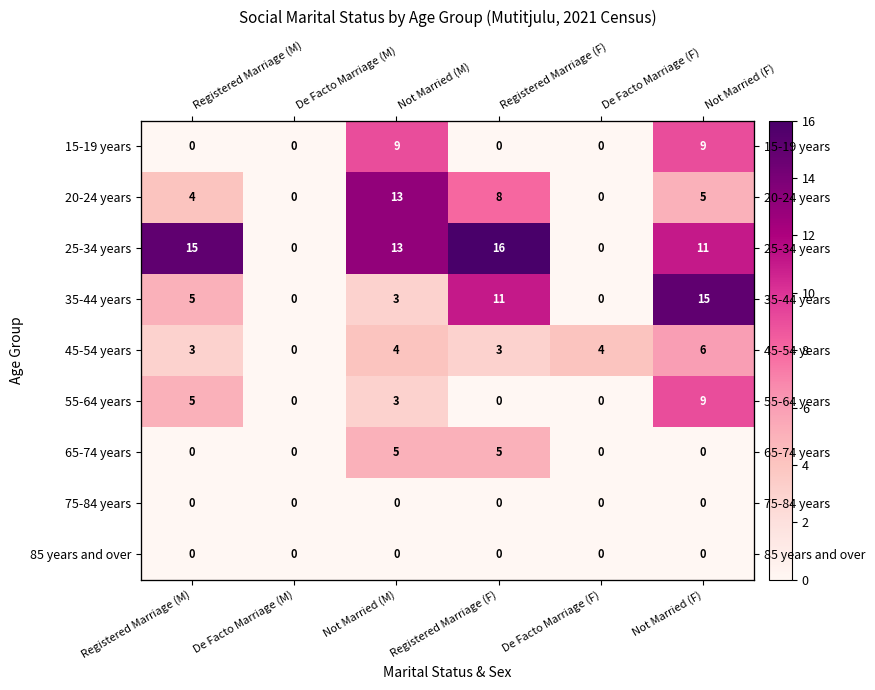

What is the difference between the 45-54 years values at Not Married (F) and Registered Marriage (F)?

3